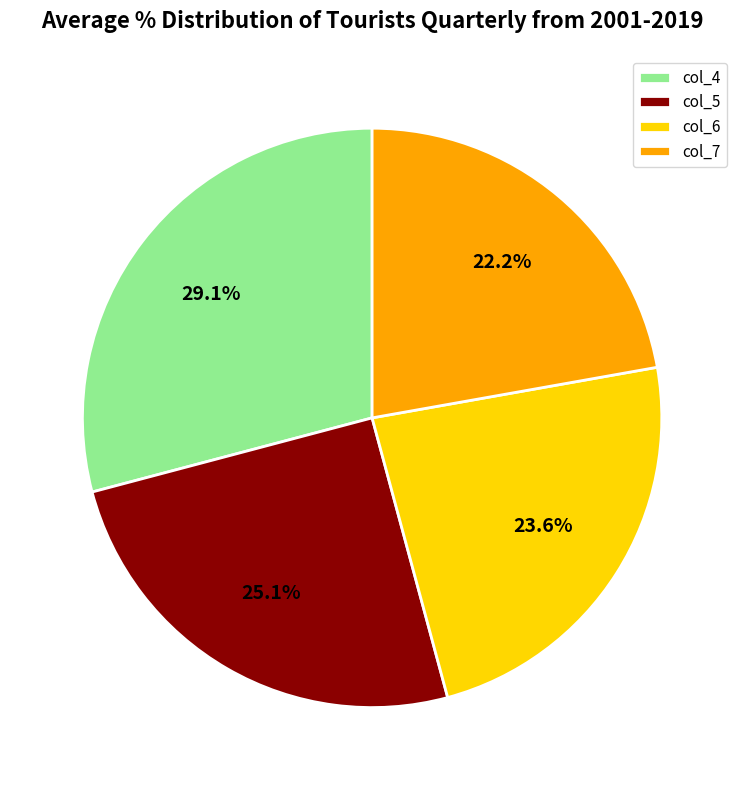

Combined, do col_7 and col_4 account for over 50%?

Yes